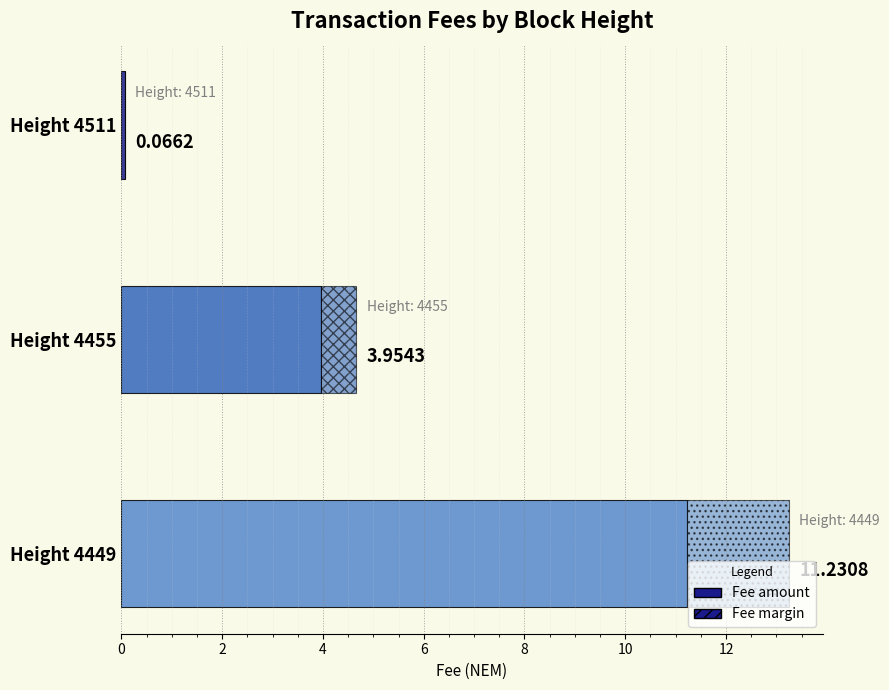

How many data points are above 3?

2